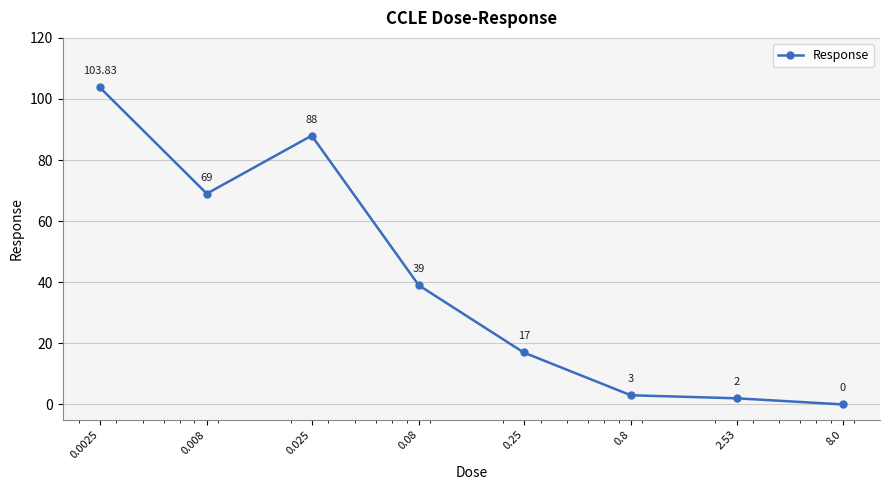

How many interior local peaks (higher than both neighbors) does the data have?

1